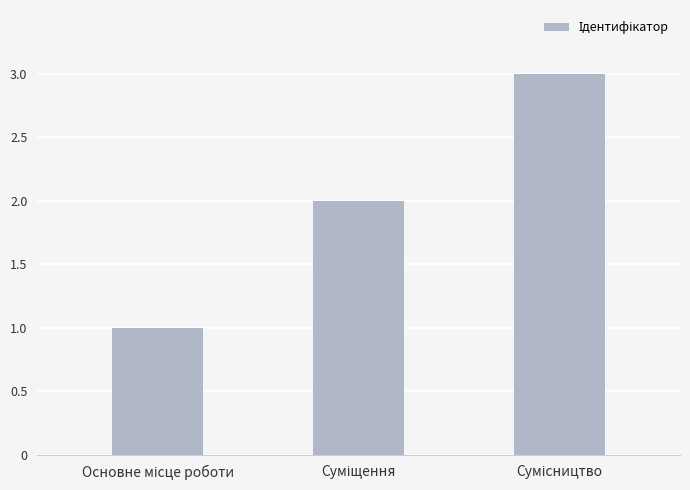

Count the number of categories in the chart.

3